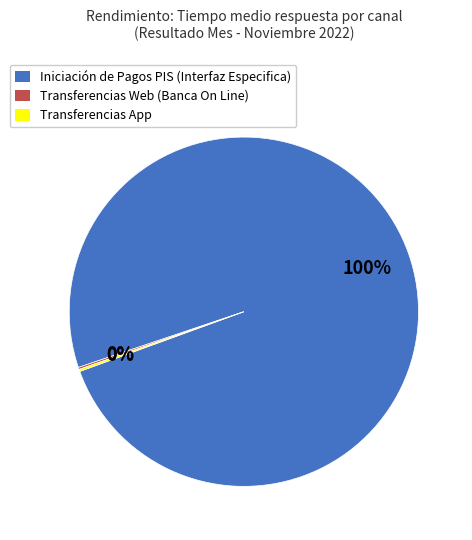

Is it true that Iniciación de Pagos PIS (Interfaz Especifica) is 100% of the pie?

True